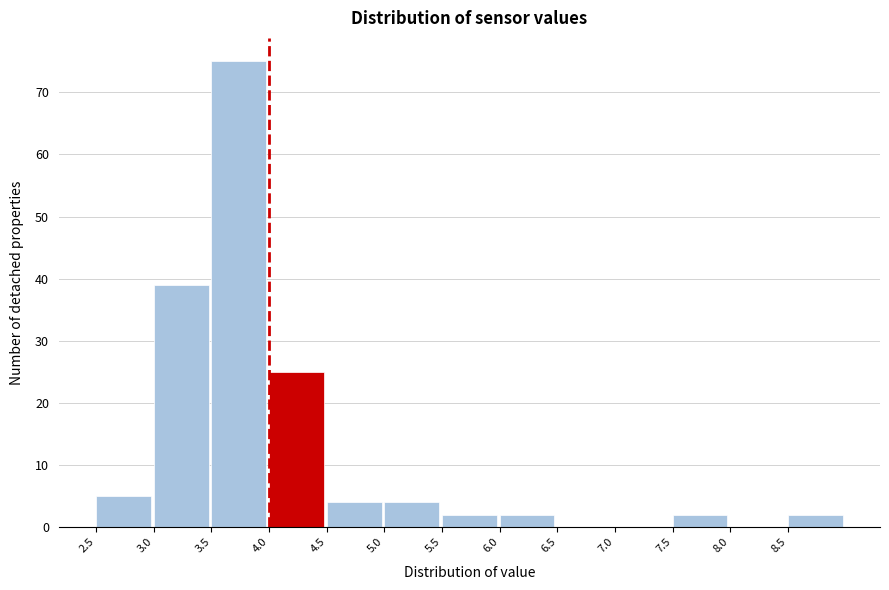

Reading left to right, transcribe this chart: for each bar, give the range it covers on the x-axis and its height. The values are not printed on the chart, so give them approximately, as read against the axis.

2.5 to 3.0: 5
3.0 to 3.5: 39
3.5 to 4.0: 75
4.0 to 4.5: 25
4.5 to 5.0: 4
5.0 to 5.5: 4
5.5 to 6.0: 2
6.0 to 6.5: 2
6.5 to 7.0: 0
7.0 to 7.5: 0
7.5 to 8.0: 2
8.0 to 8.5: 0
8.5 to 9.0: 2